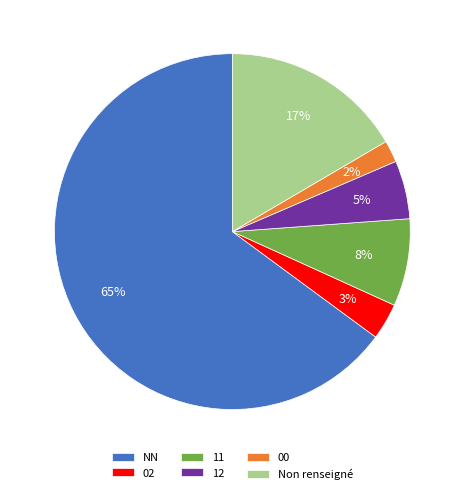

Rank the categories by value from lowest to highest.

00, 02, 12, 11, Non renseigné, NN